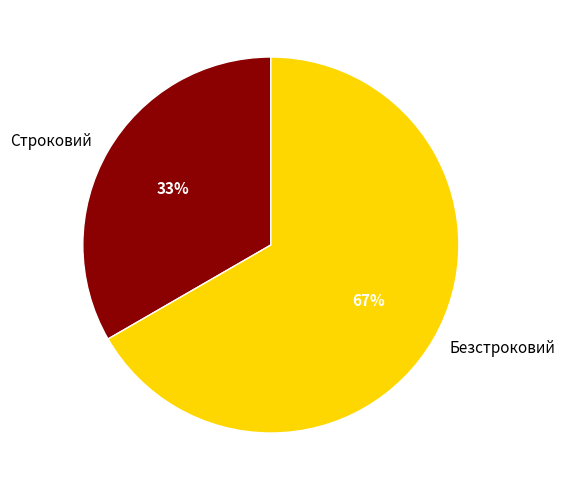

Is it true that Безстроковий is 67% of the pie?

True